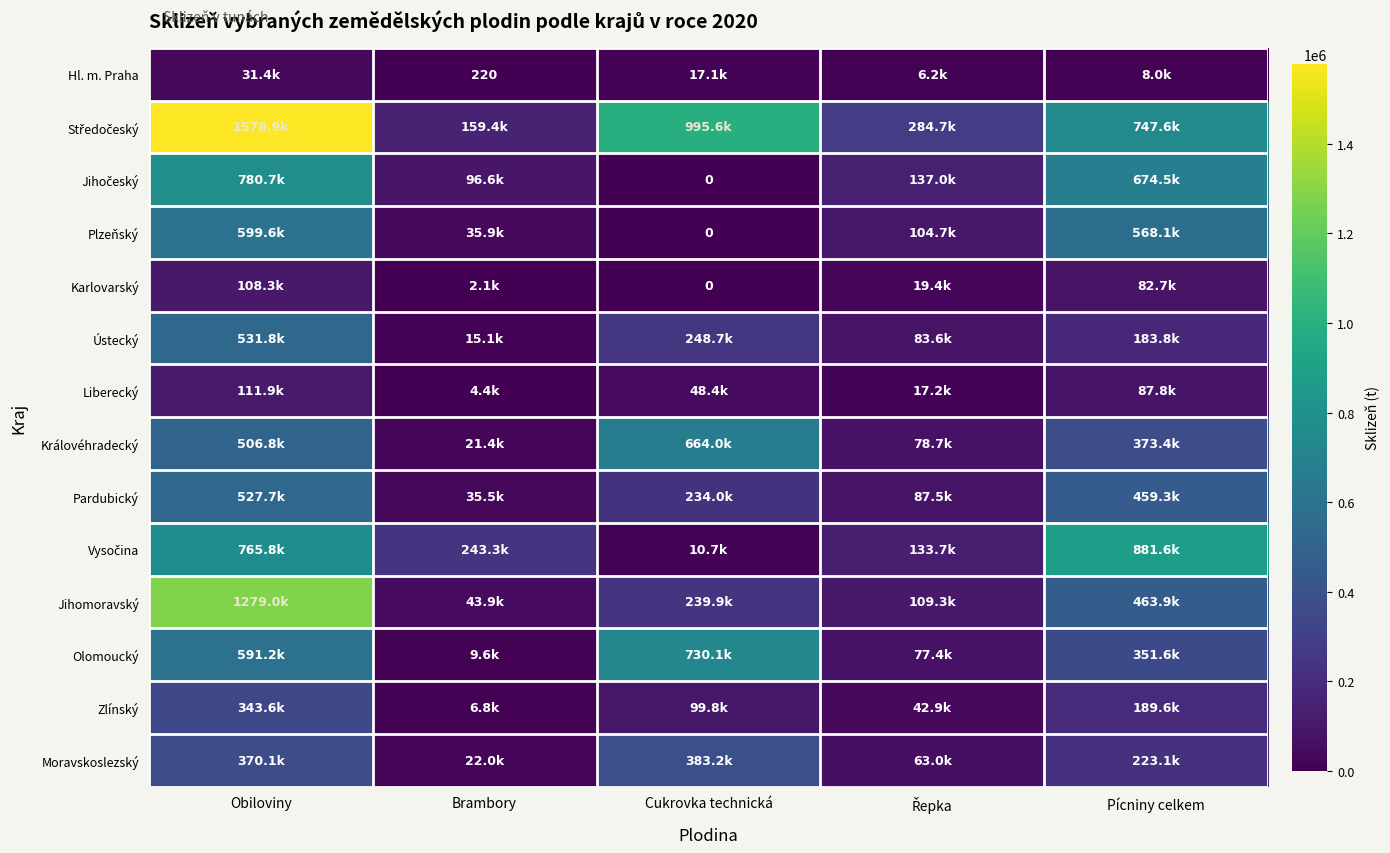

Between Řepka and Cukrovka technická, which is larger?

Cukrovka technická